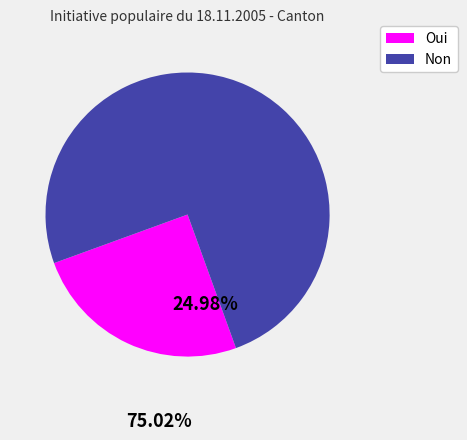

Count the number of slices in the pie.

2